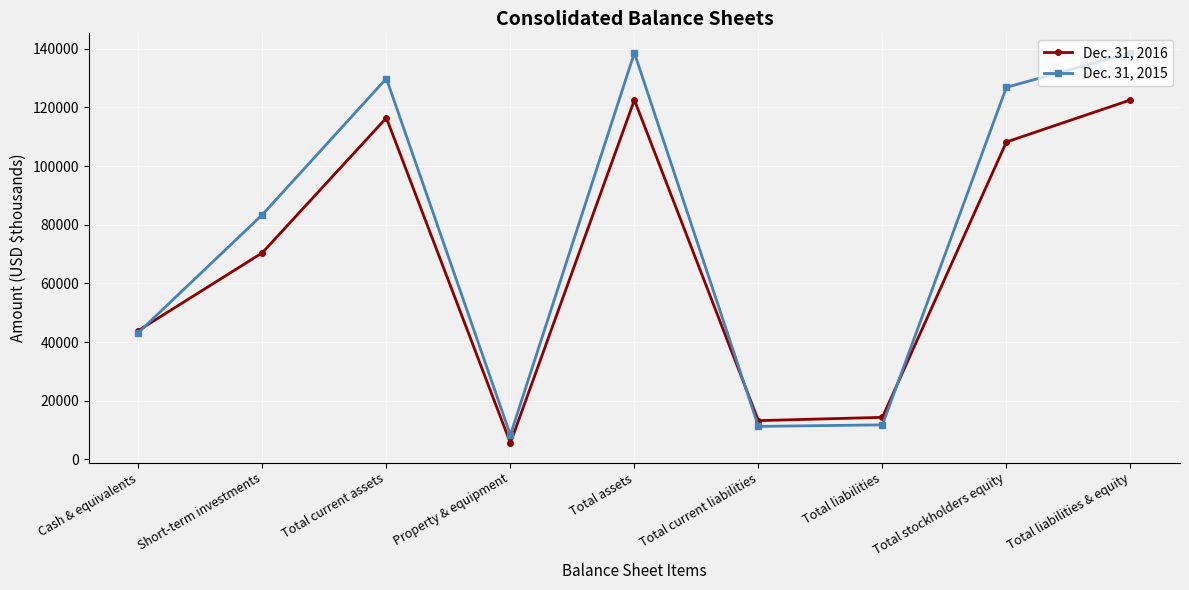

True or false: Dec. 31, 2016 and Dec. 31, 2015 cross at least once.

True